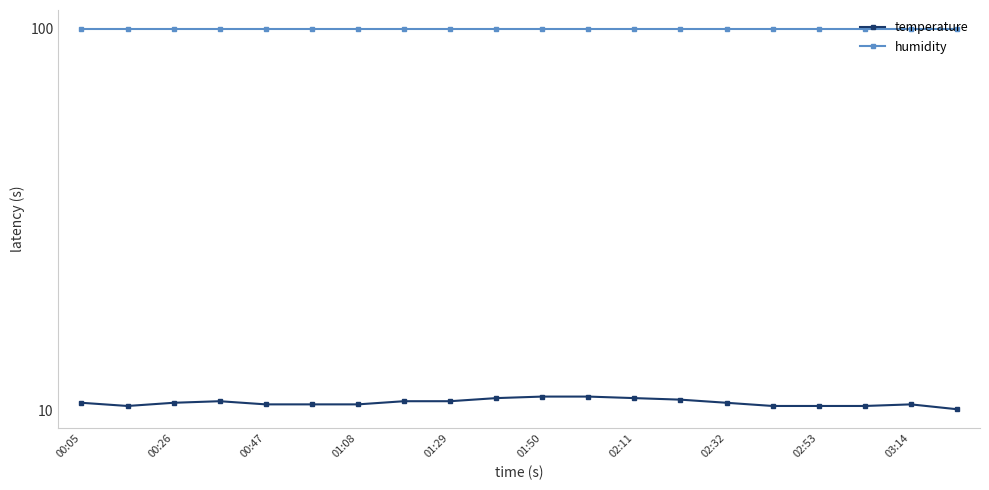

True or false: humidity and temperature cross at least once.

False